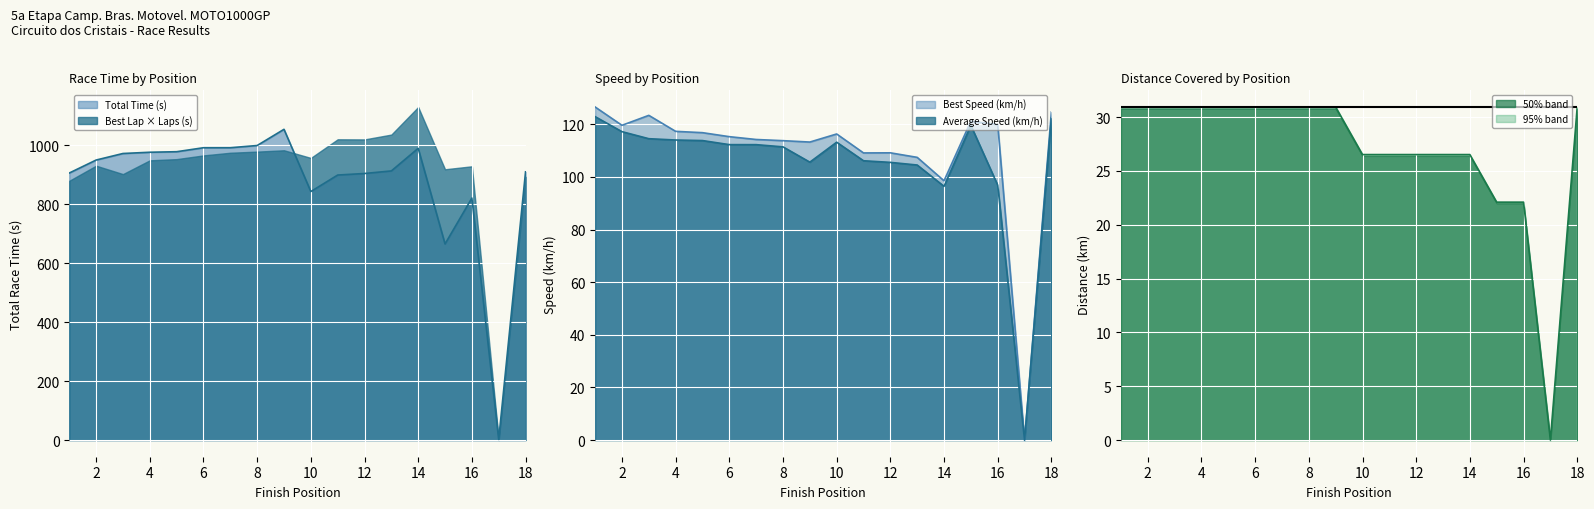

What is the average value of the Best Speed (km/h) series?

109.2